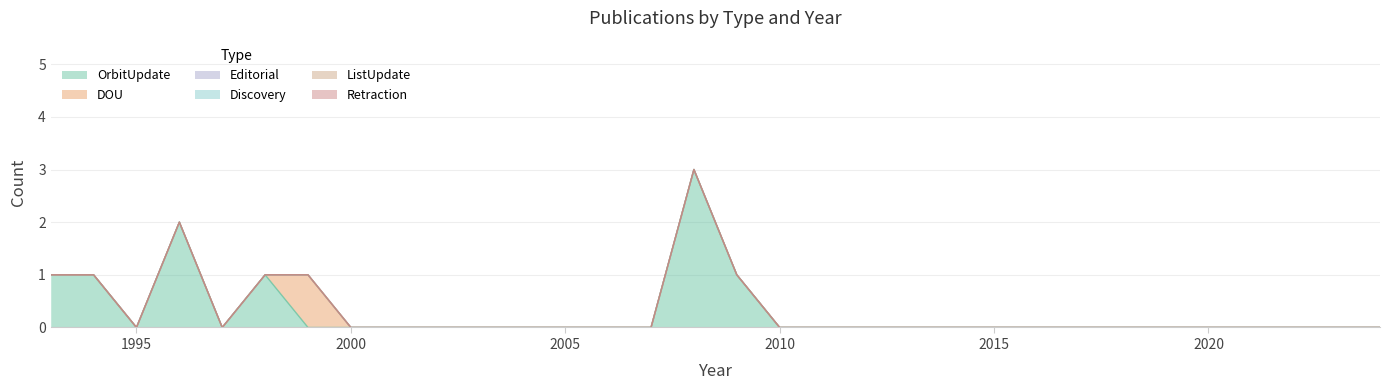

Rank the series by their maximum value, from highest to lowest.

OrbitUpdate, DOU, Editorial, Discovery, ListUpdate, Retraction